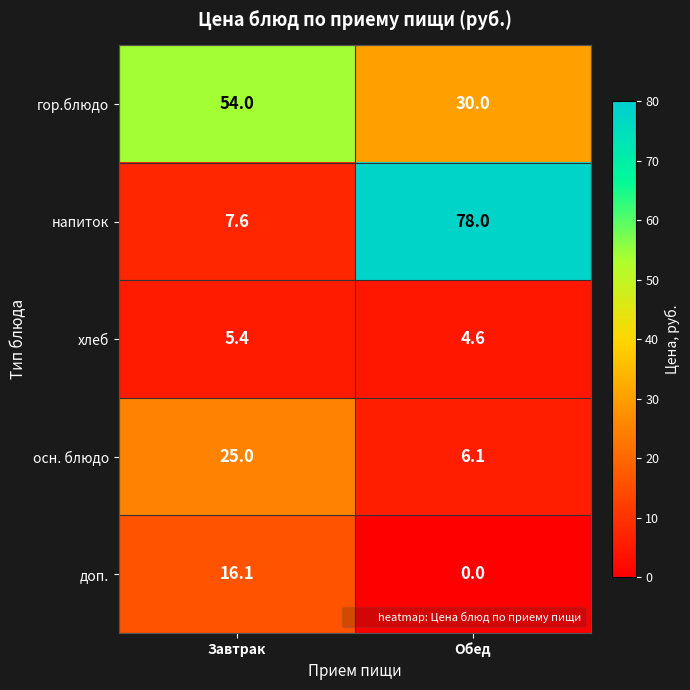

At how many categories does at least one series exceed 9?

2